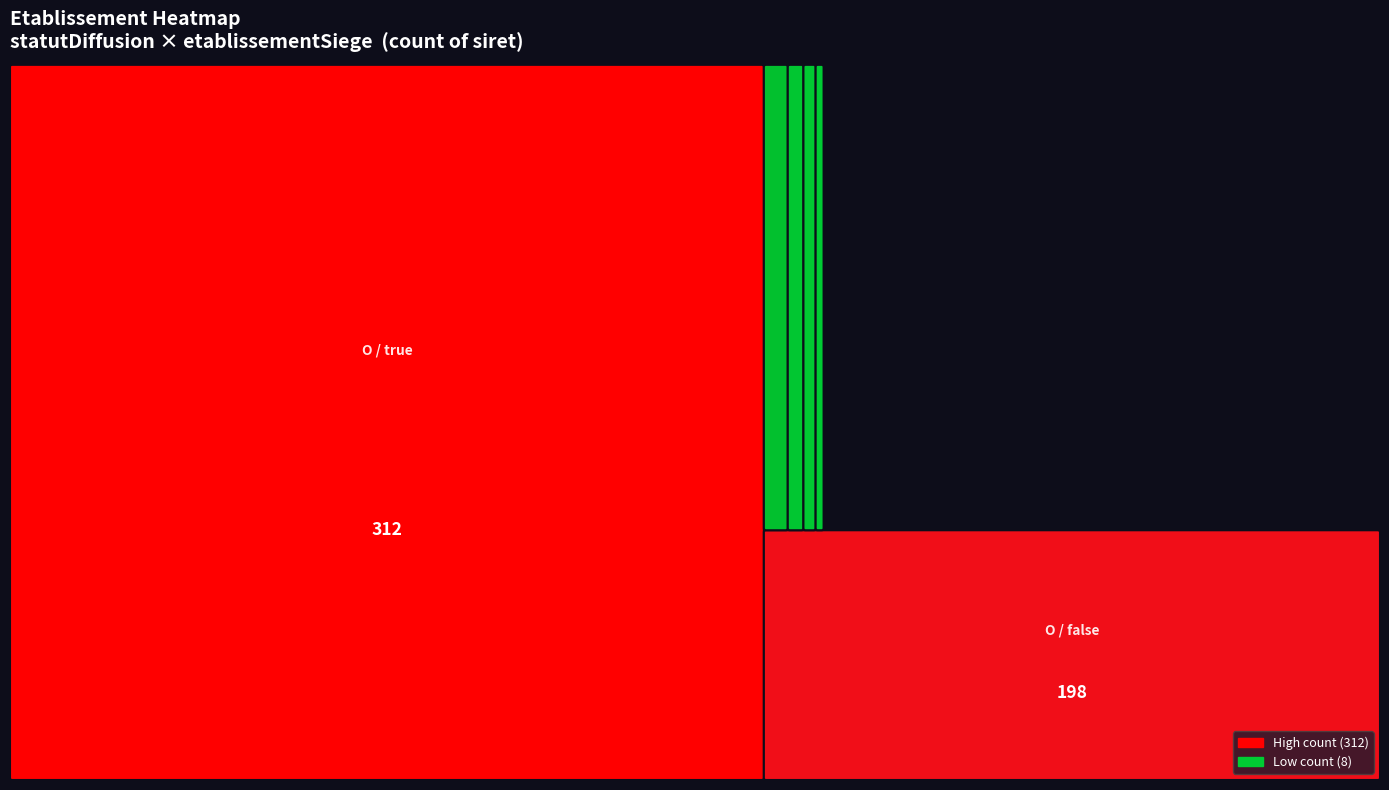

Rank the categories by value from highest to lowest.

O_true, O_false, P_false, F_true, F_false, P_true